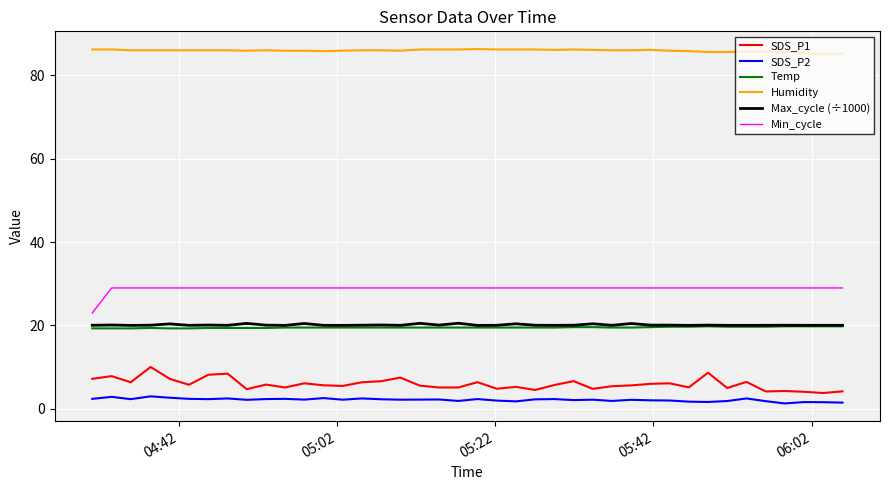

Which series has the largest total across all categories?

Humidity